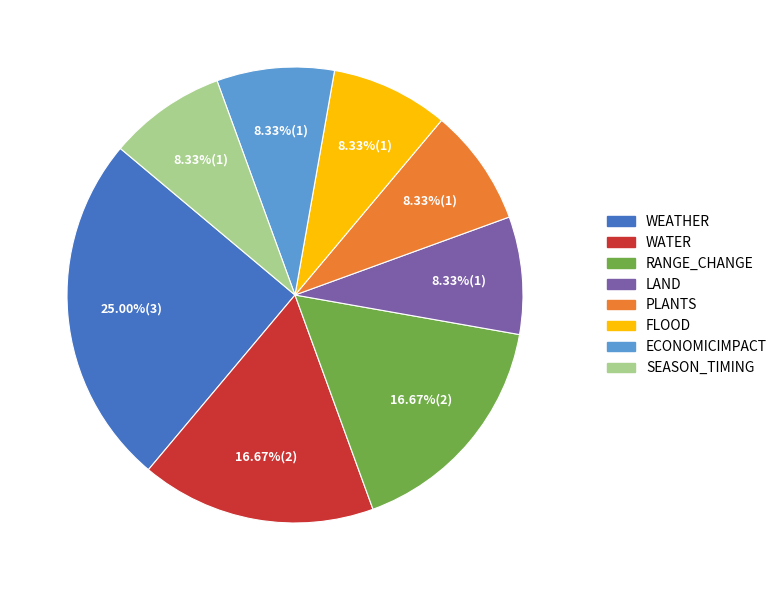

Combined, what portion of the pie is RANGE_CHANGE and WEATHER?

41.7%